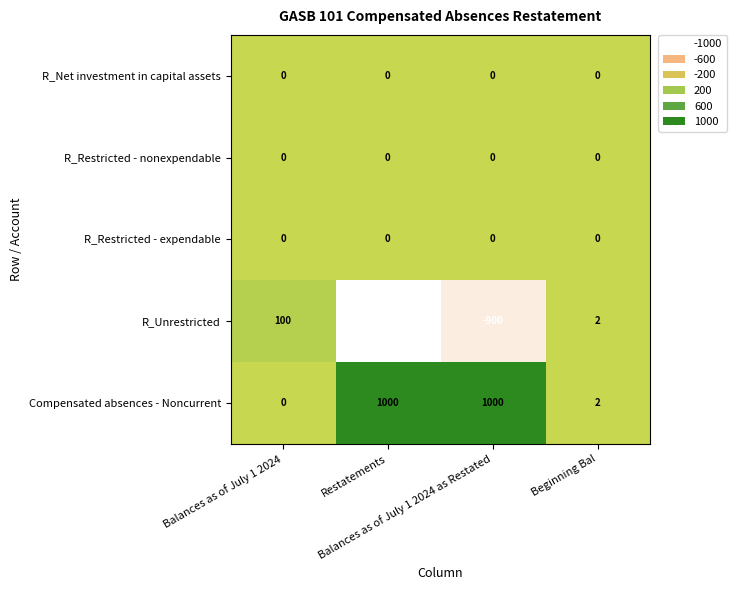

What is the sum of all Compensated absences - Noncurrent values?

2002